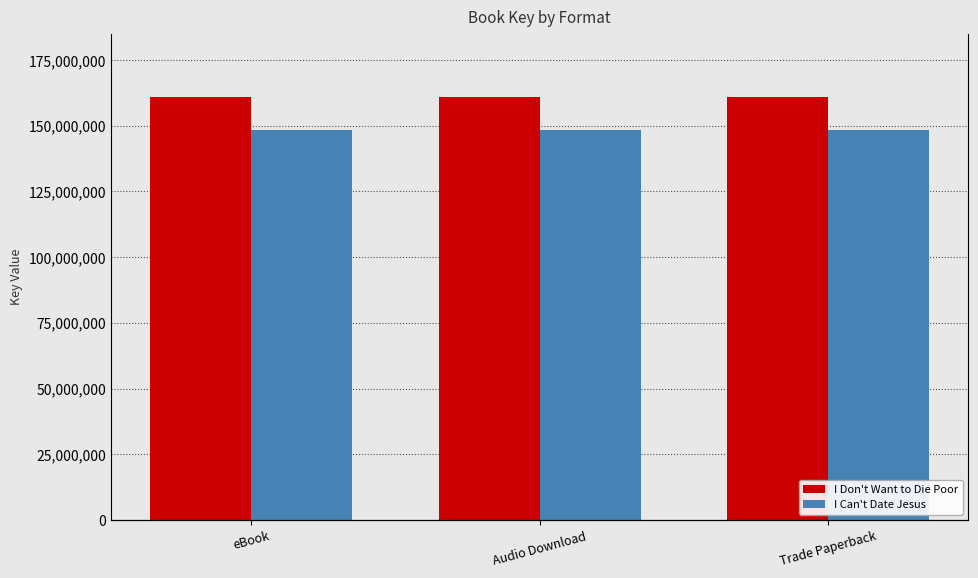

Which category has the lowest value in the I Can't Date Jesus series?

eBook